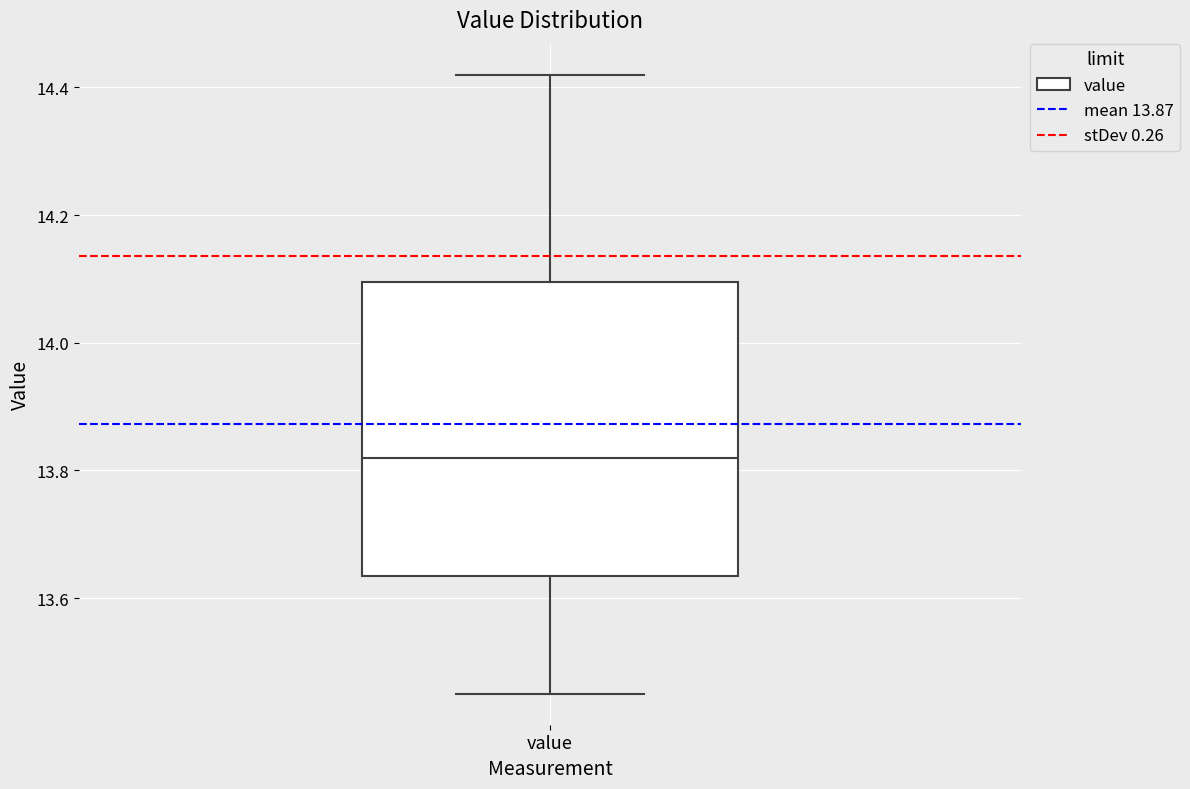

Where does the upper whisker of the box for value end on the y-axis? The values are not printed on the chart, so give them approximately, as read against the axis.

14.42